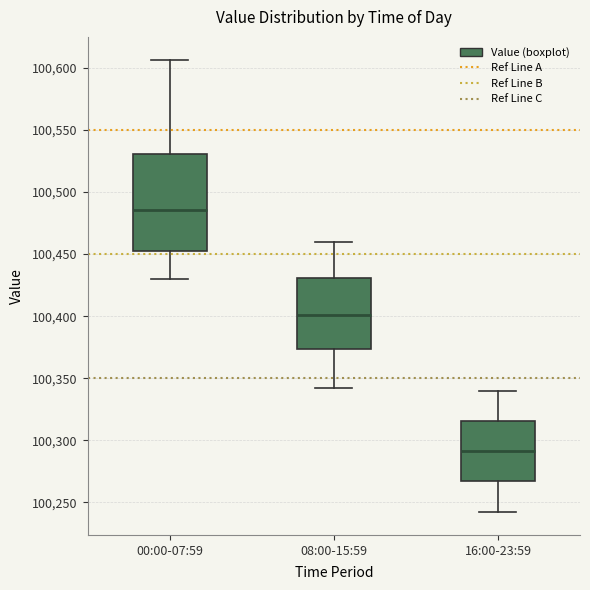

Which box has the highest median line?

00:00-07:59